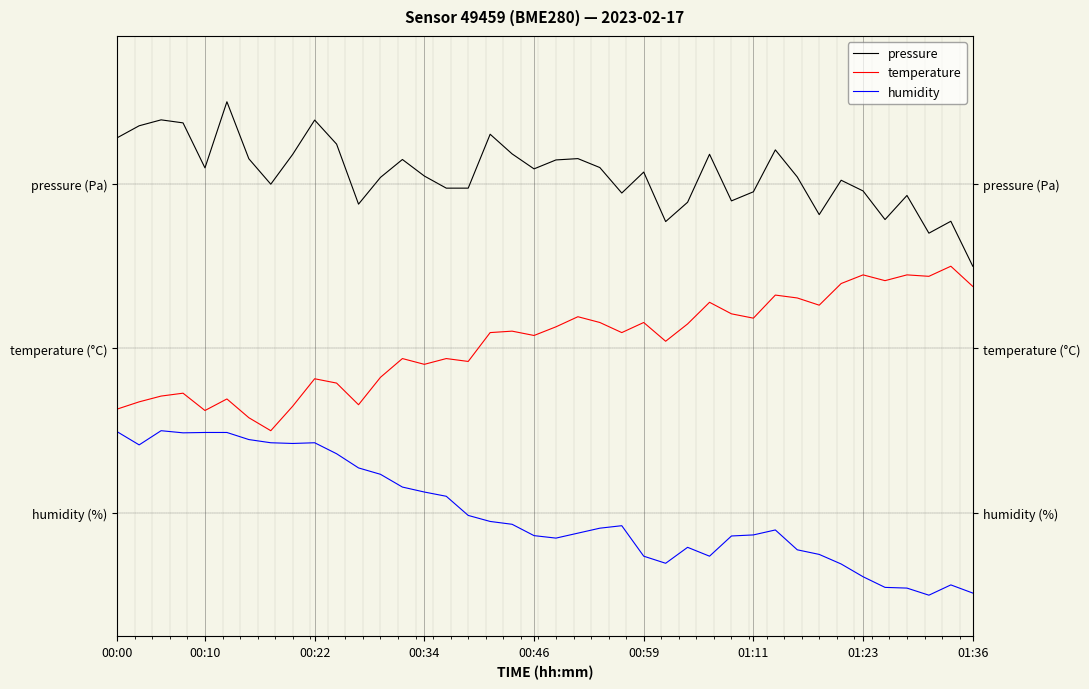

What is the difference between the maximum and minimum values in the pressure series?

1.0